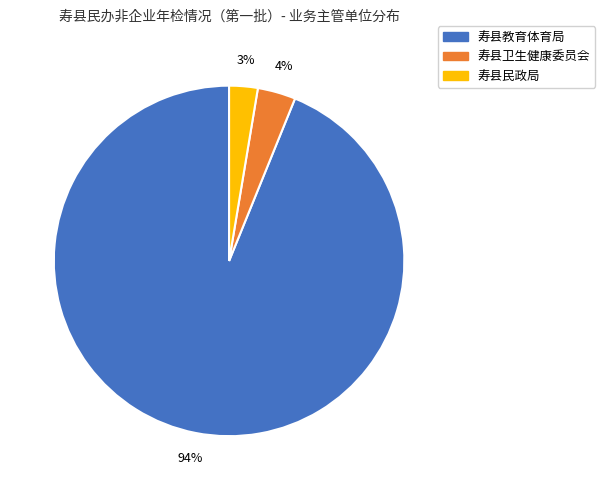

Do 寿县卫生健康委员会 and 寿县民政局 together represent more than half of the pie?

No